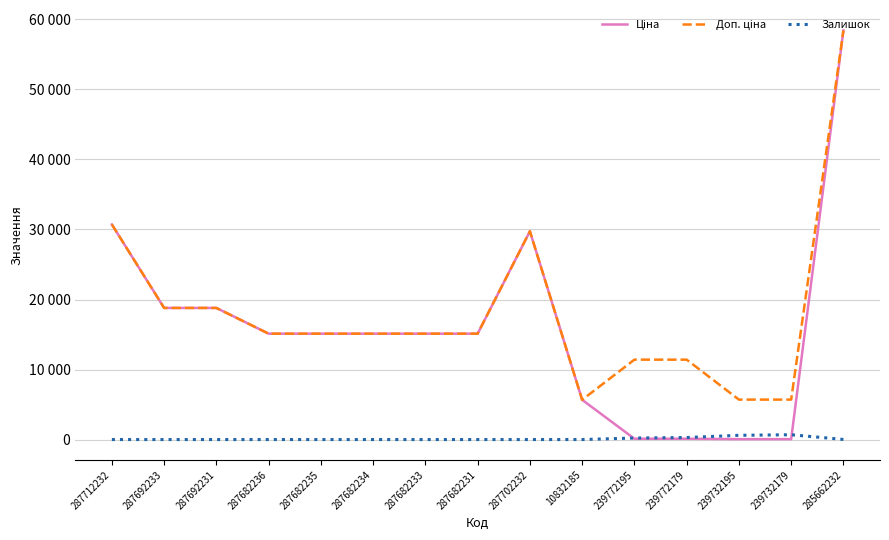

Does the chart have visible grid lines?

Yes